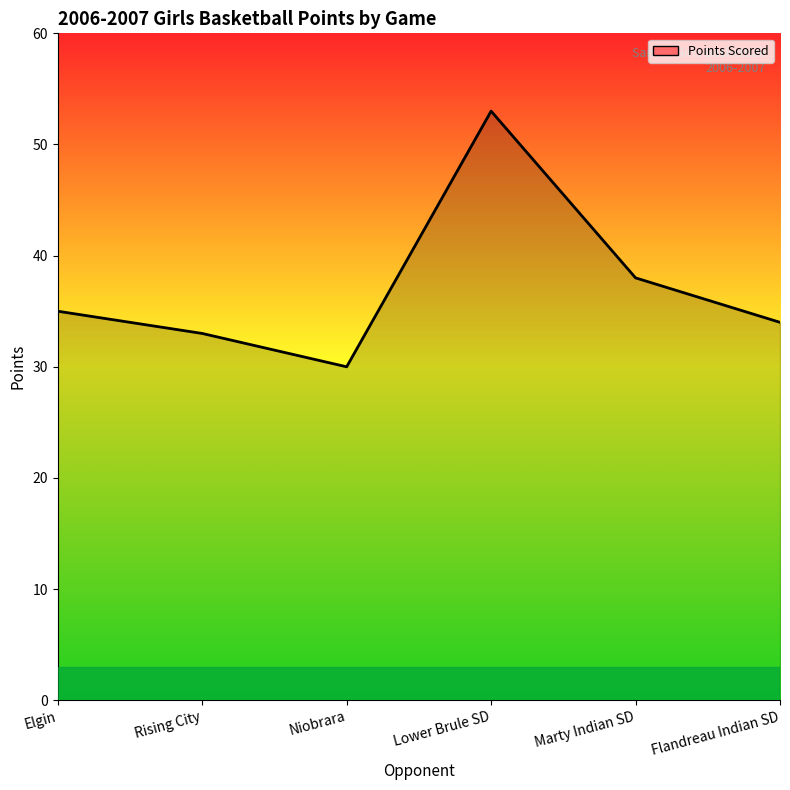

List the labels in order of value, smallest first.

Niobrara, Rising City, Flandreau Indian SD, Elgin, Marty Indian SD, Lower Brule SD